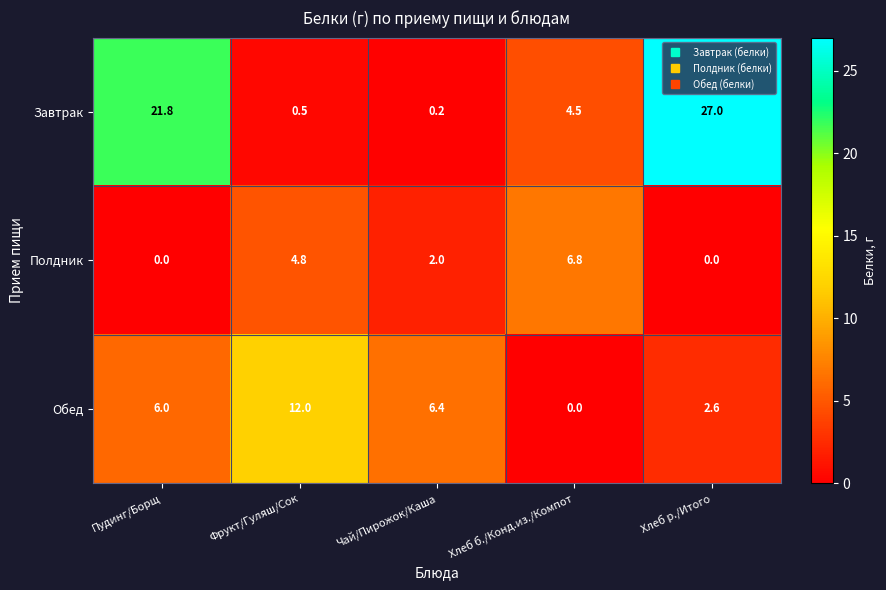

What is the difference between the Завтрак values at Хлеб б./Конд.из./Компот and Хлеб р./Итого?

22.5